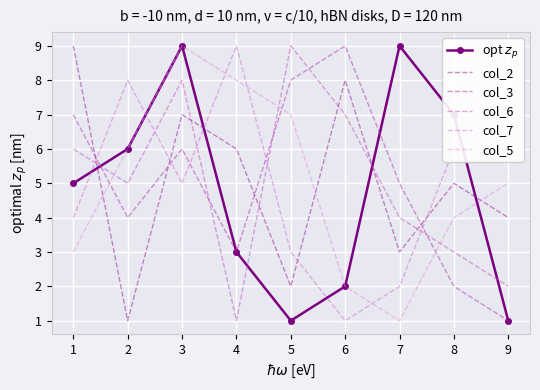

How many times do col_5 and col_6 cross each other?

3